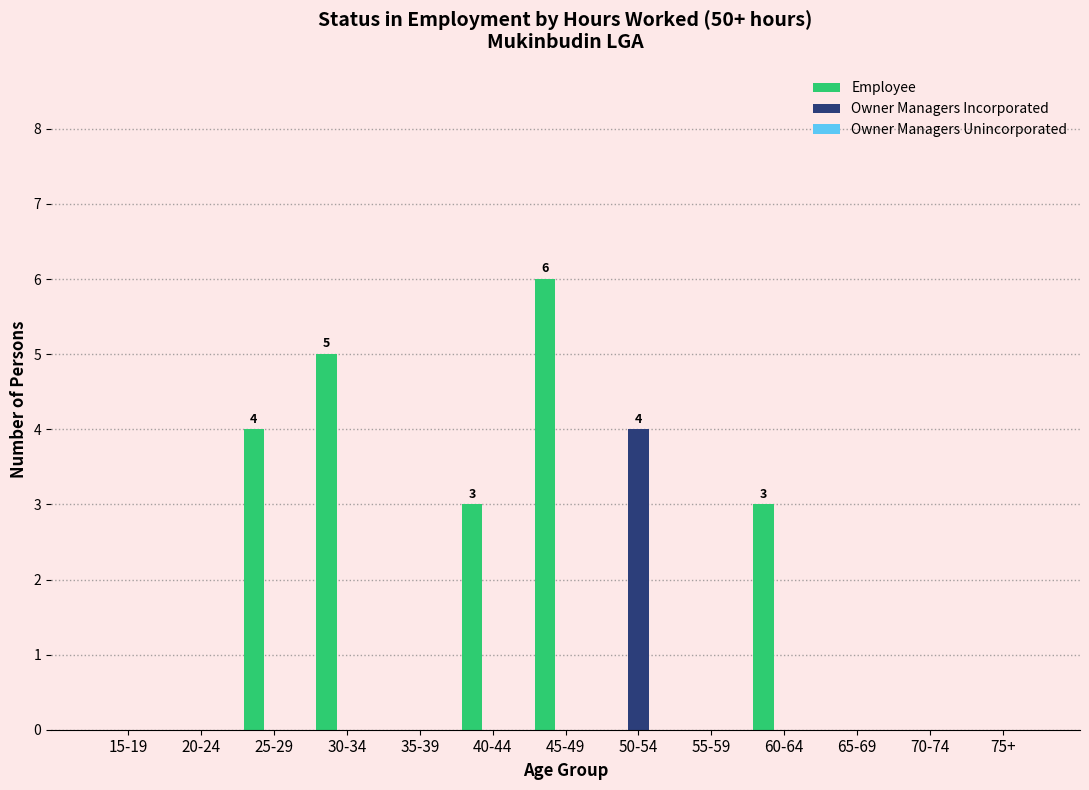

What is the maximum value for Owner Managers Incorporated?

4